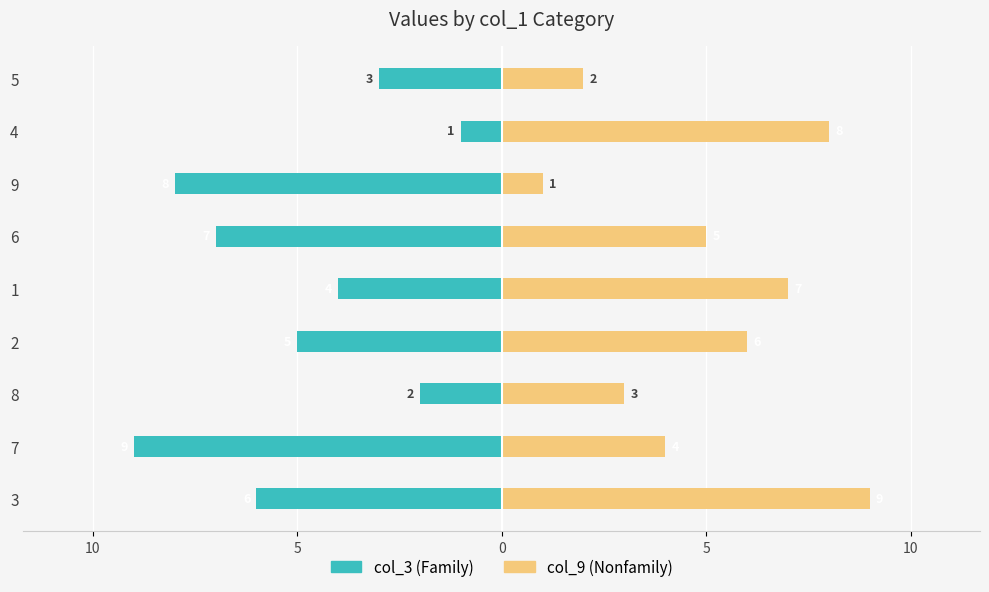

What is the minimum value for col_3 (Family)?

-9